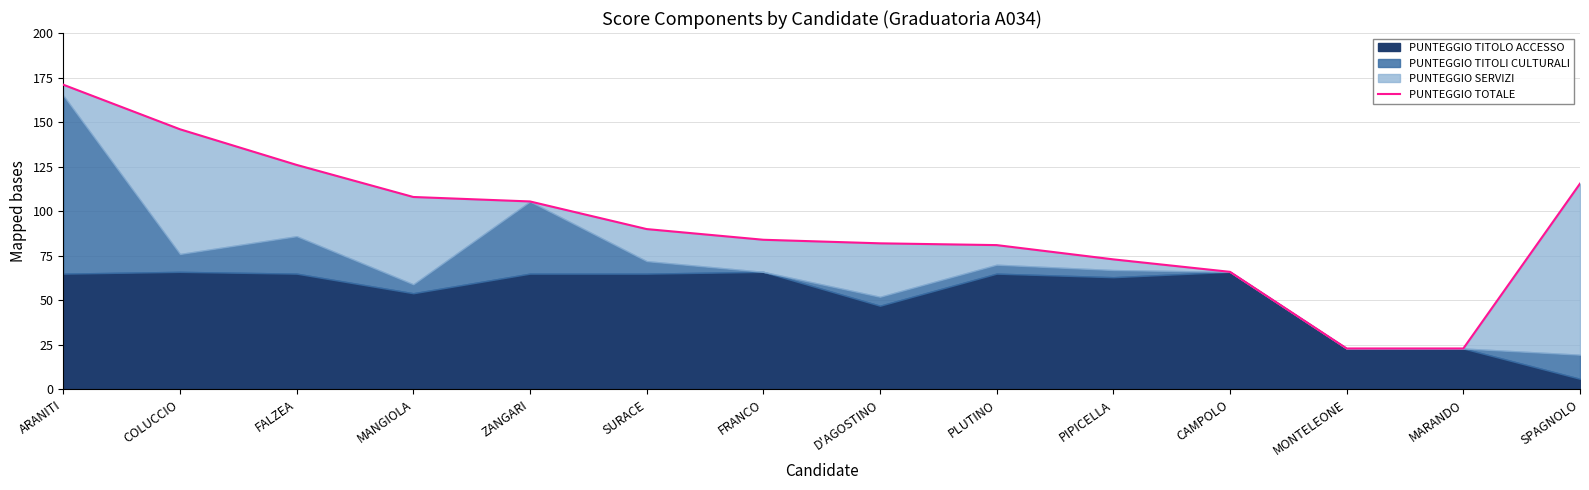

The chart shows a value of 99.7 at CAMPOLO. True or false?

False